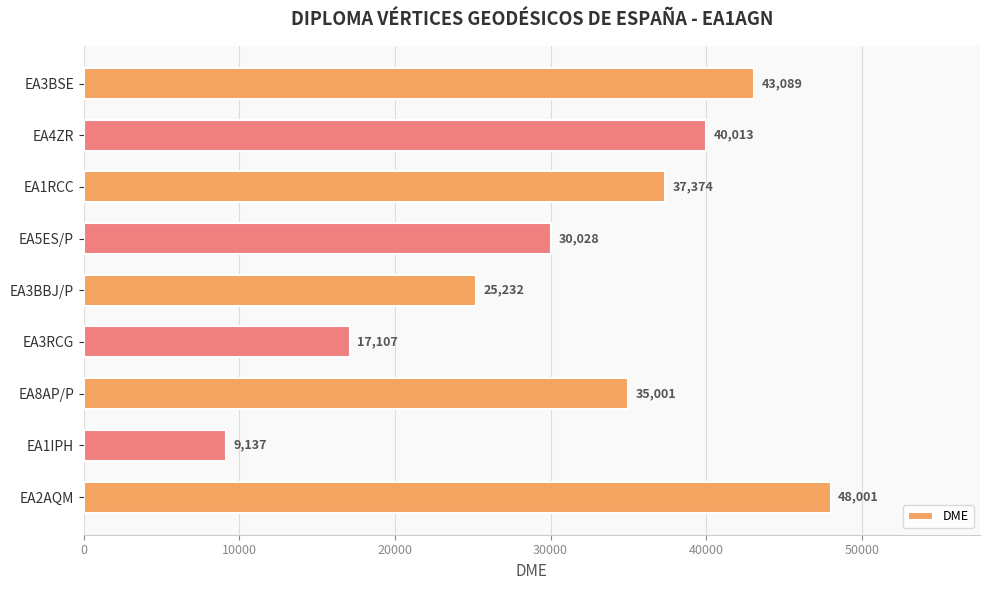

What is the minimum value shown in the chart?

9137